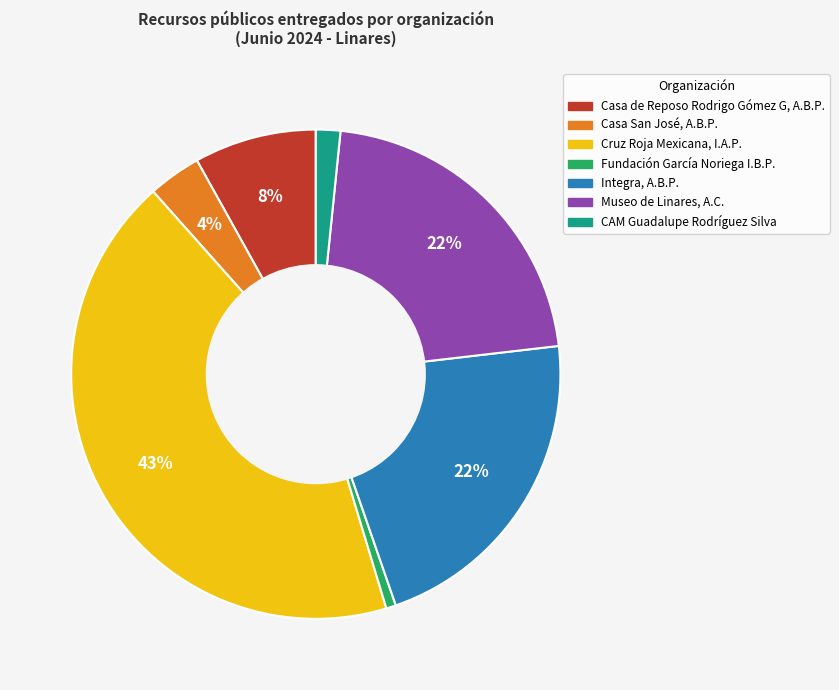

To the nearest percent, what is the difference between the Museo de Linares, A.C. and CAM Guadalupe Rodríguez Silva slice percentages?

20%